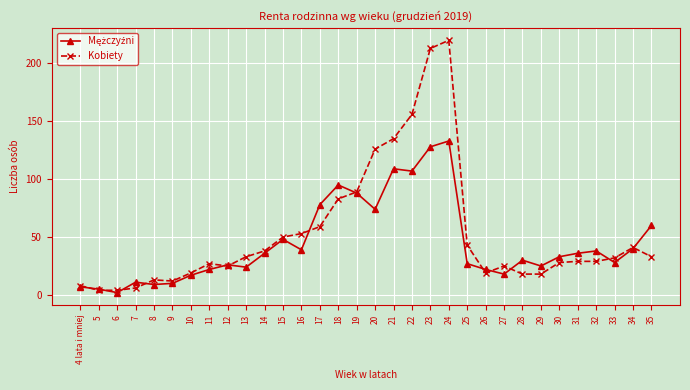

At which category is the sum across all series the highest?

24